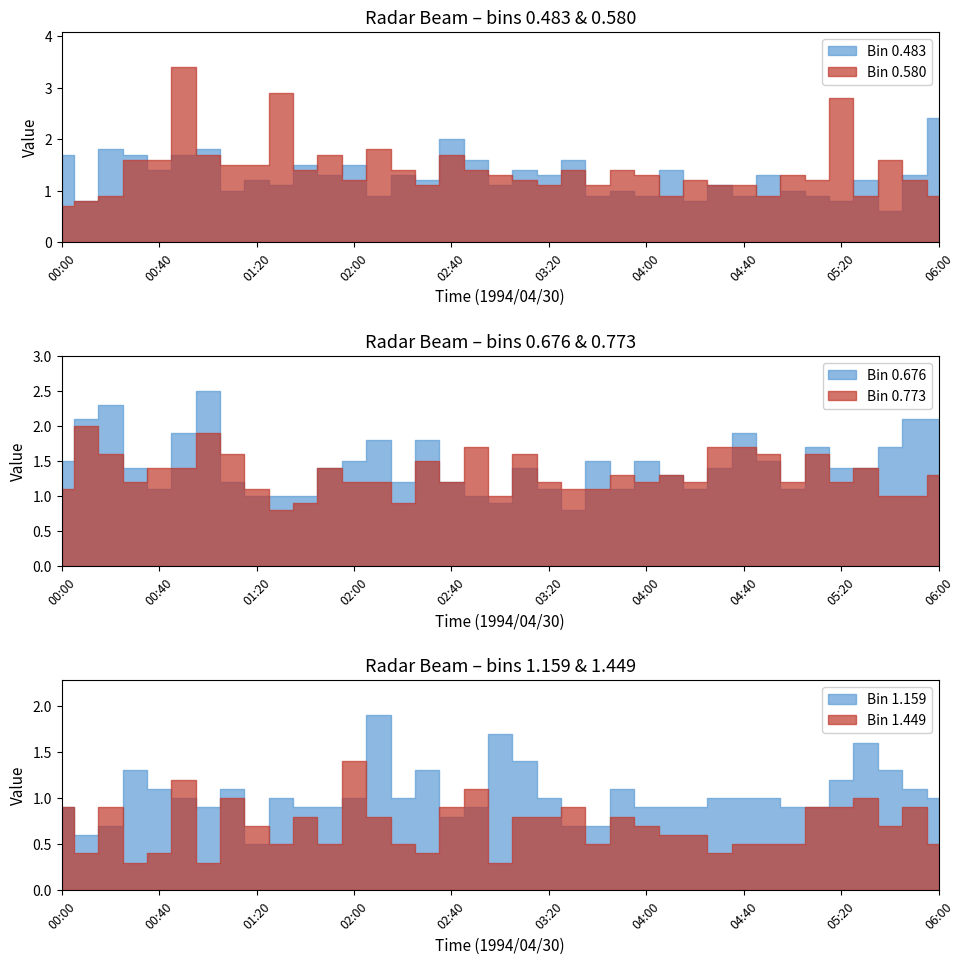

At which category is the sum across all series the highest?

00:50